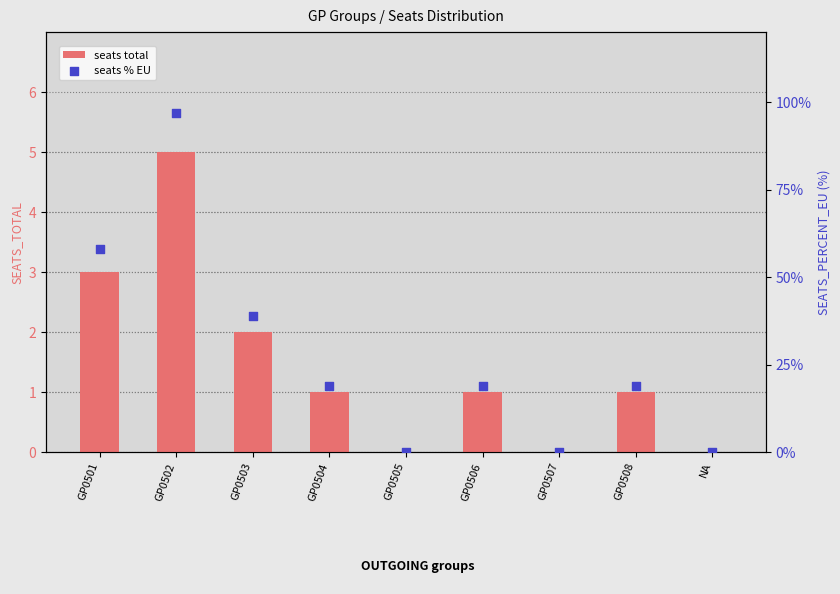

At which category is the sum across all series the highest?

GP0502